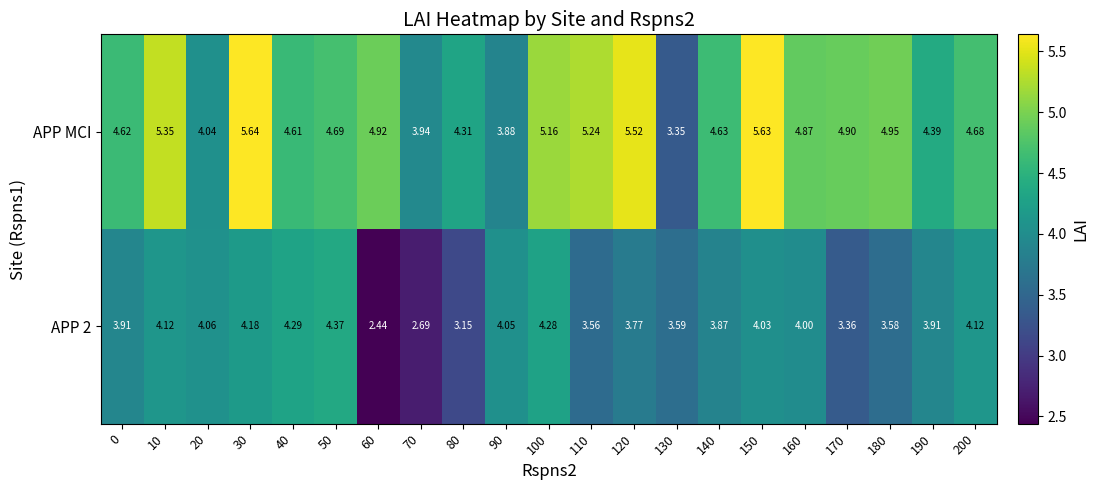

How many values in the APP 2 series exceed 3?

19